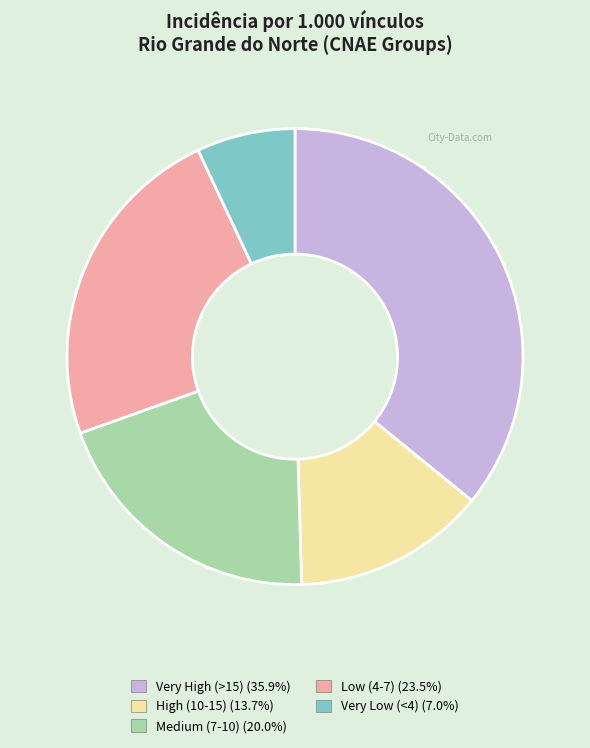

Does any single category account for the majority?

No